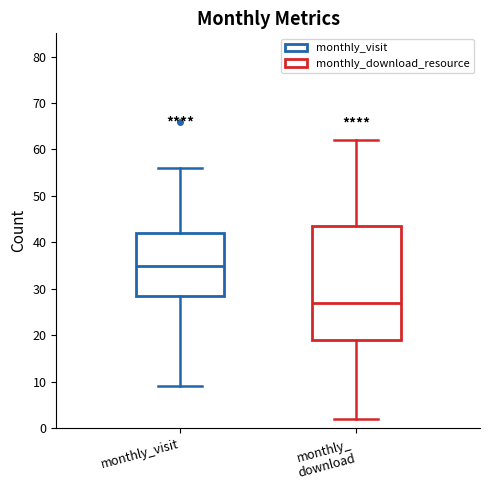

Where does the lower whisker of the box for monthly_visit end on the y-axis? The values are not printed on the chart, so give them approximately, as read against the axis.

9